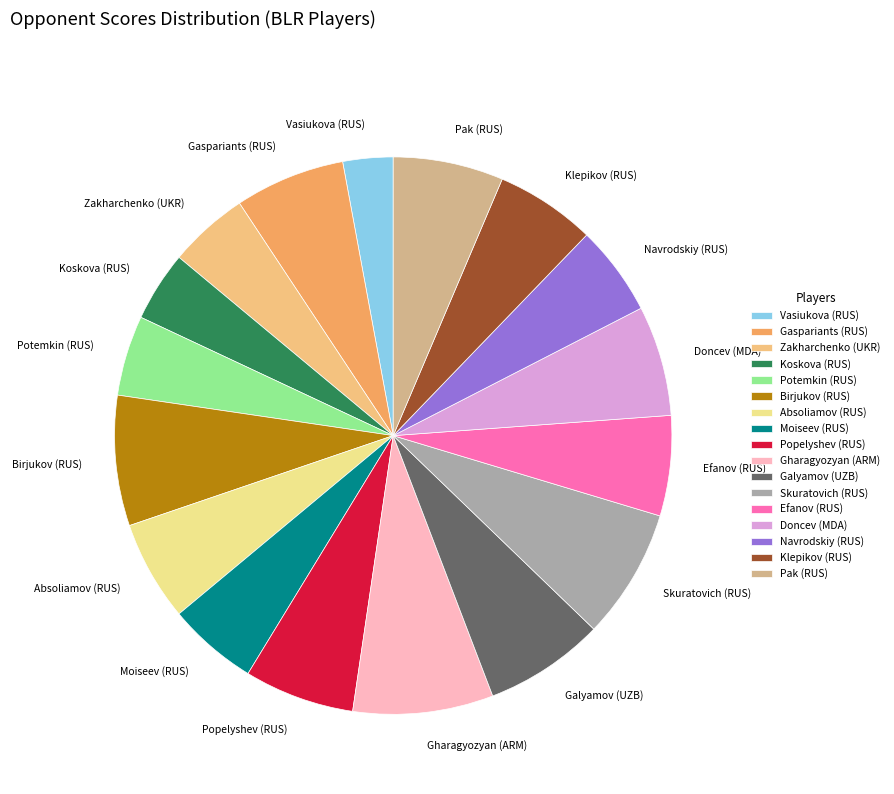

True or false: Vasiukova (RUS) accounts for 3% of the total.

True